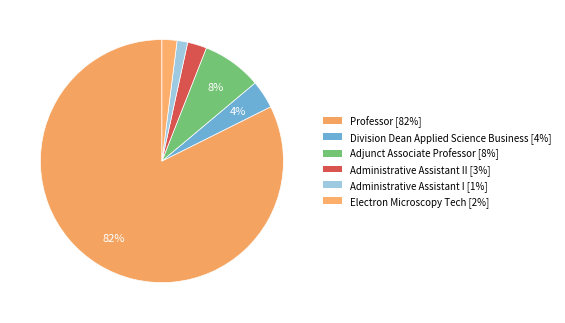

How many segments does this pie chart have?

6